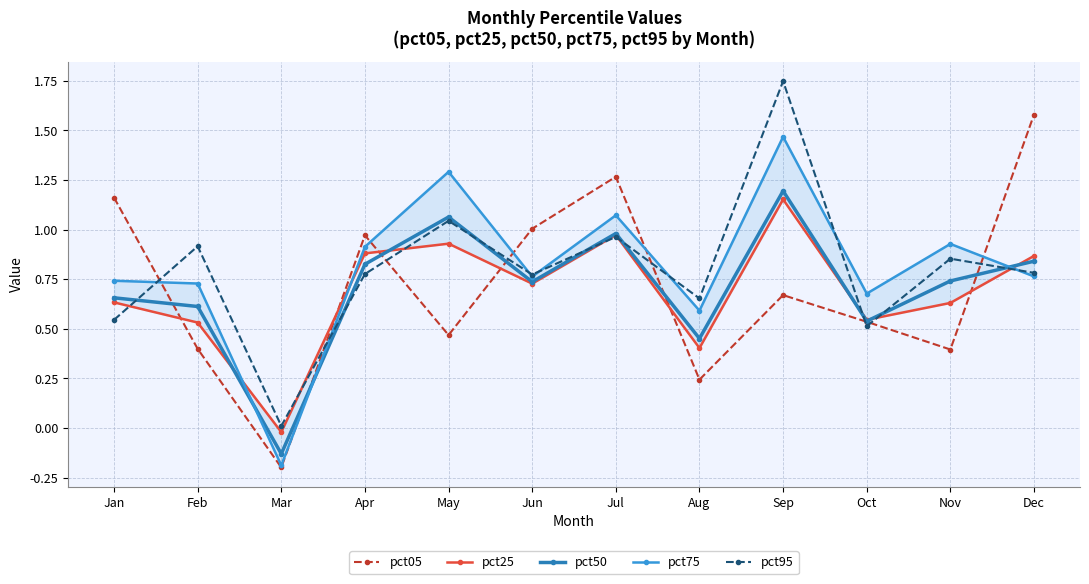

What is the sum of the pct95 values at Apr and Feb?

1.7